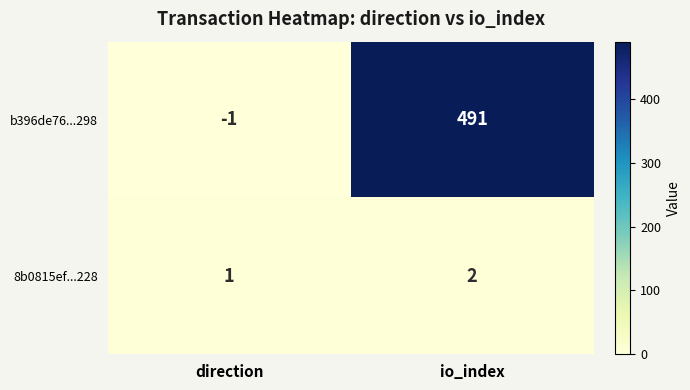

List the series in order of their peak value, lowest first.

8b0815ef...228, b396de76...298